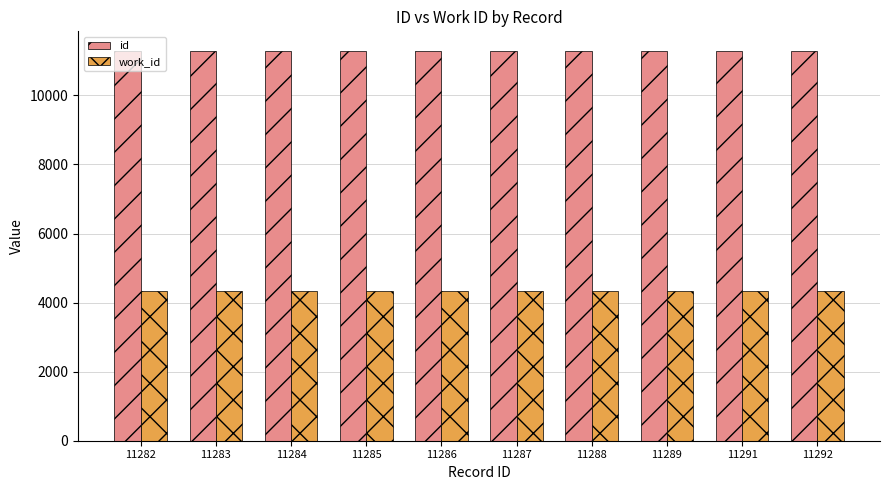

What is the sum of all work_id values?

43230